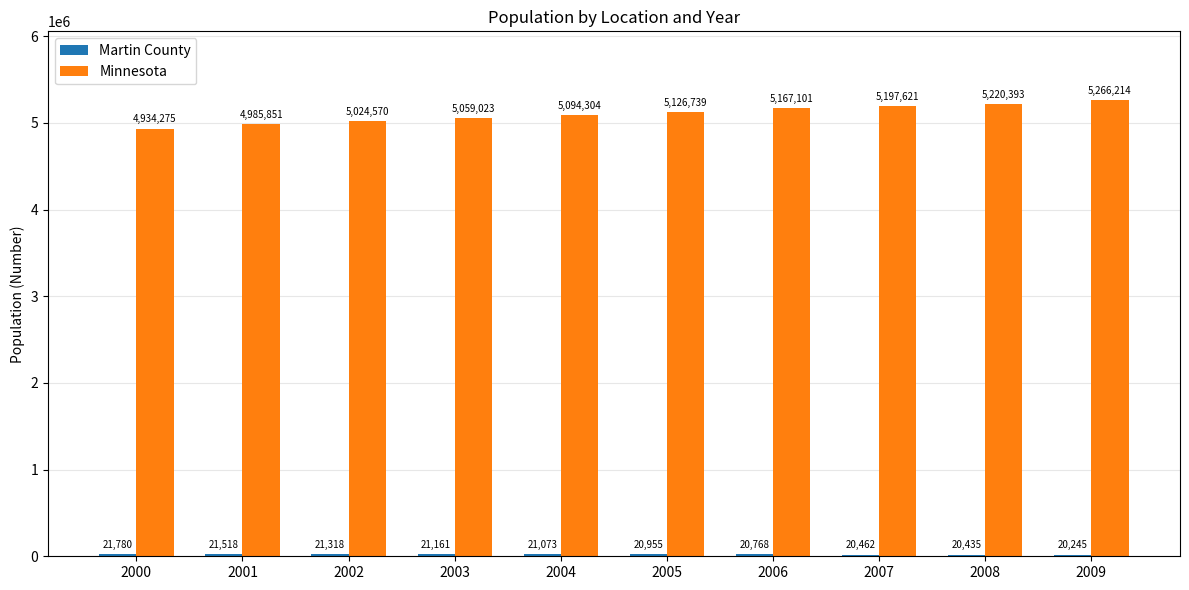

Is it true that Minnesota equals 7010765 at 2002?

False